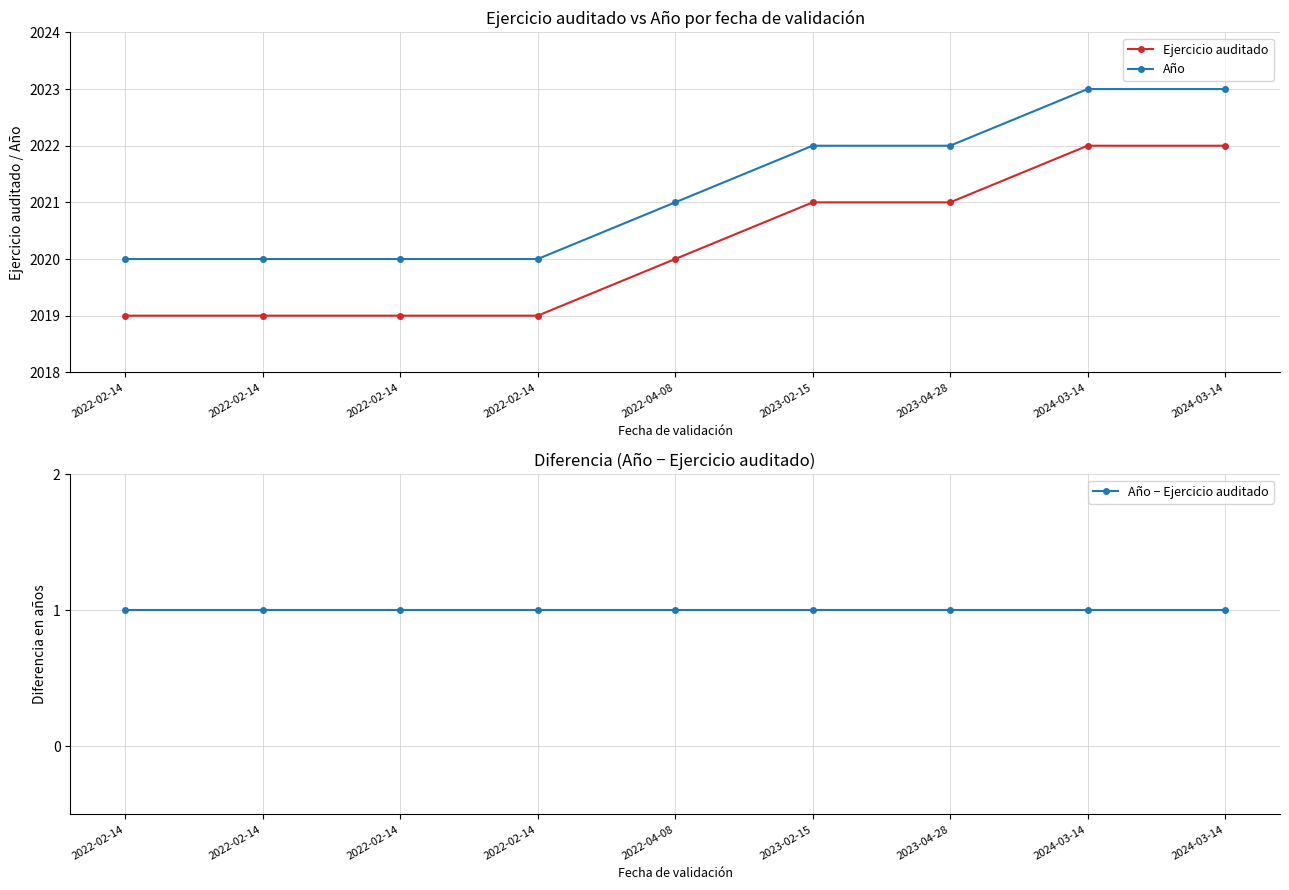

Which series has the largest total across all categories?

Año